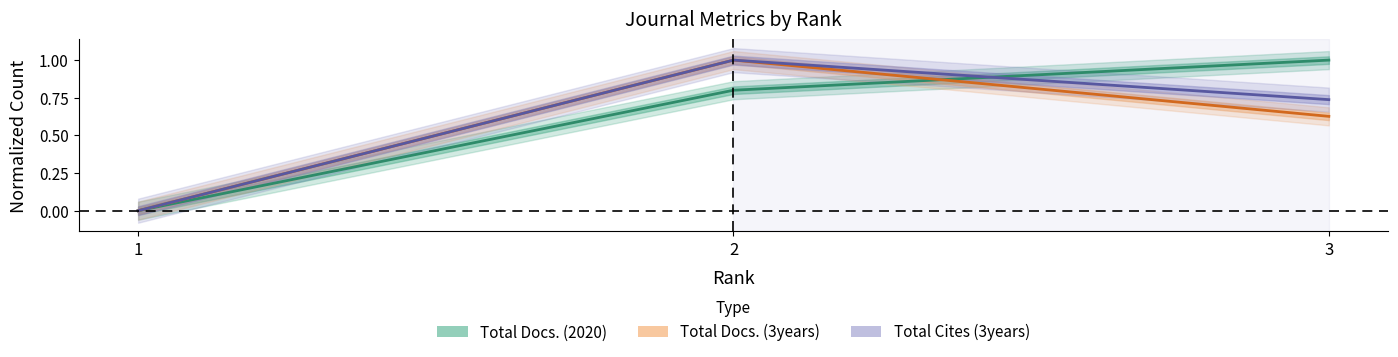

Rank the series at 1 from lowest to highest value.

Total Docs. (2020), Total Docs. (3years), Total Cites (3years)